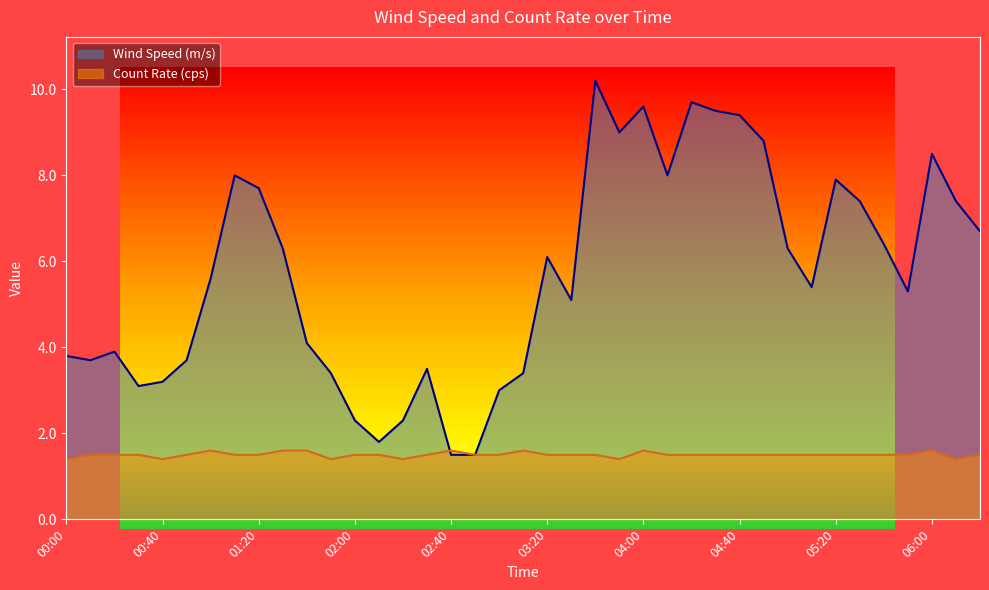

What is the label of the 6th point from the right?

05:30